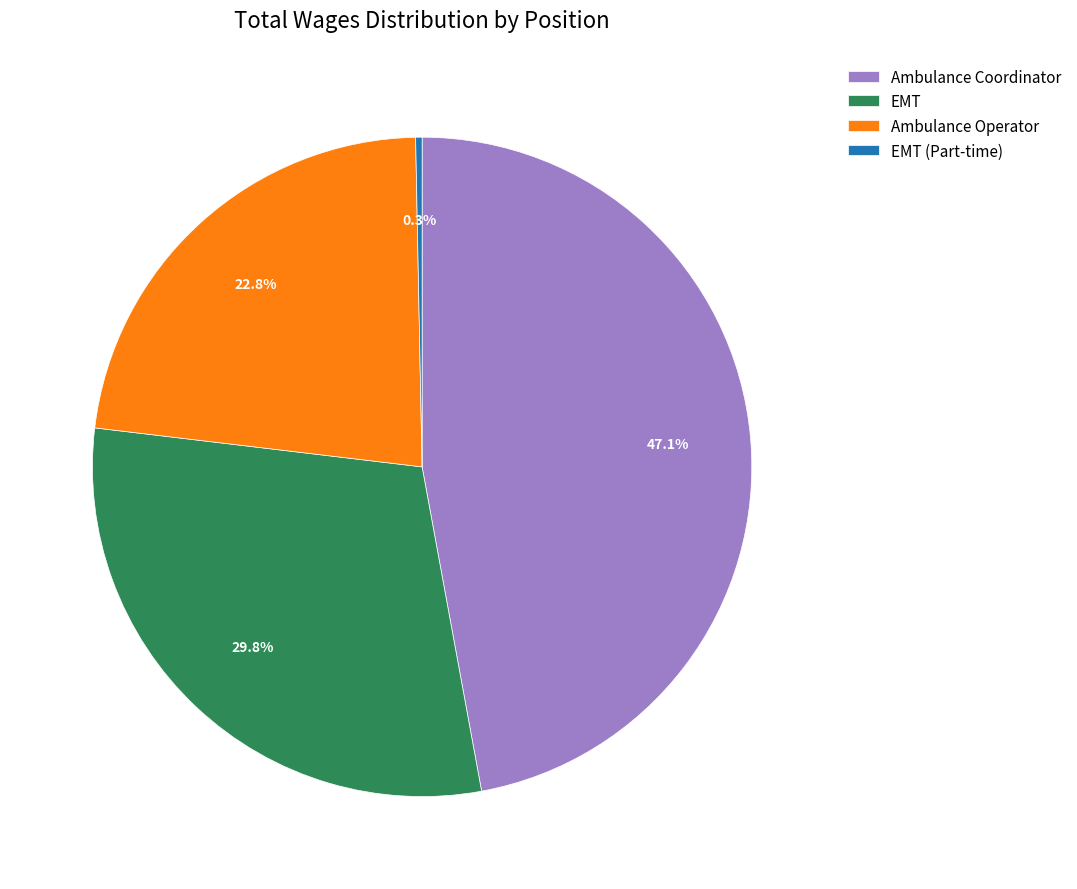

Does EMT account for over 50% of the chart?

No